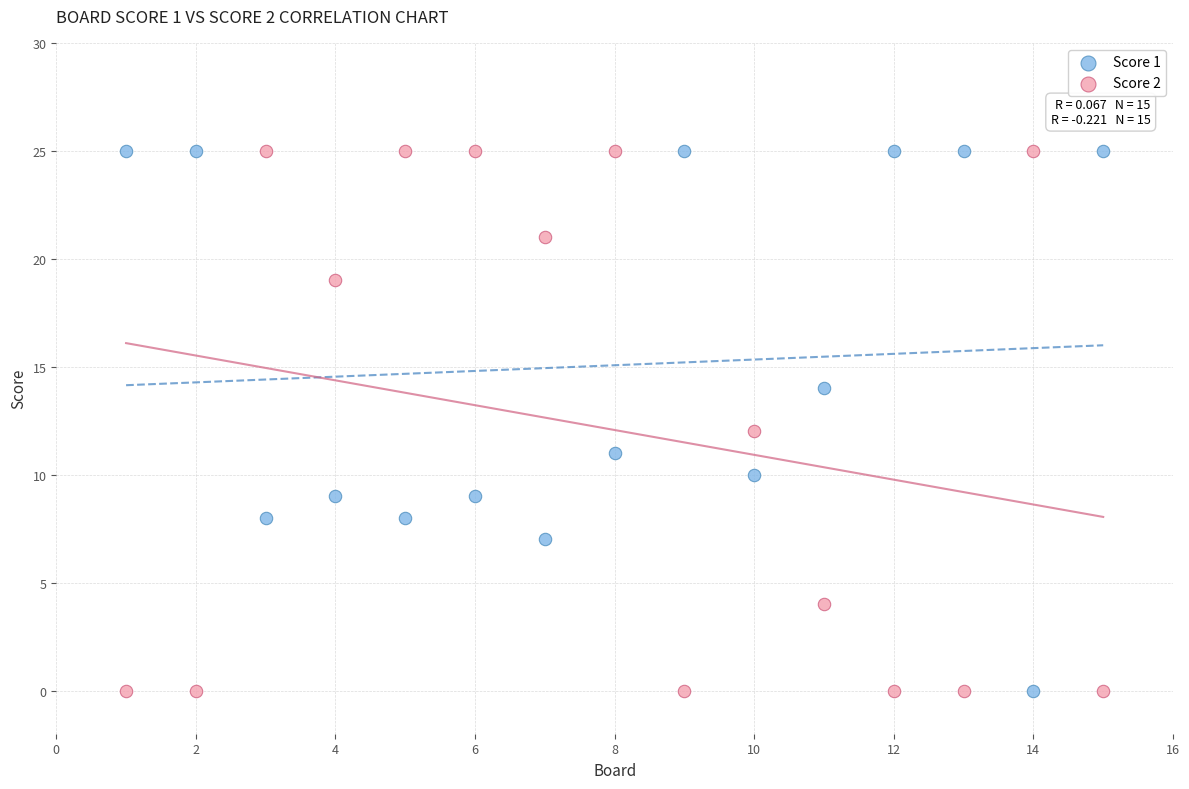

What is the X range (max minus min) for the scatter plot?

14